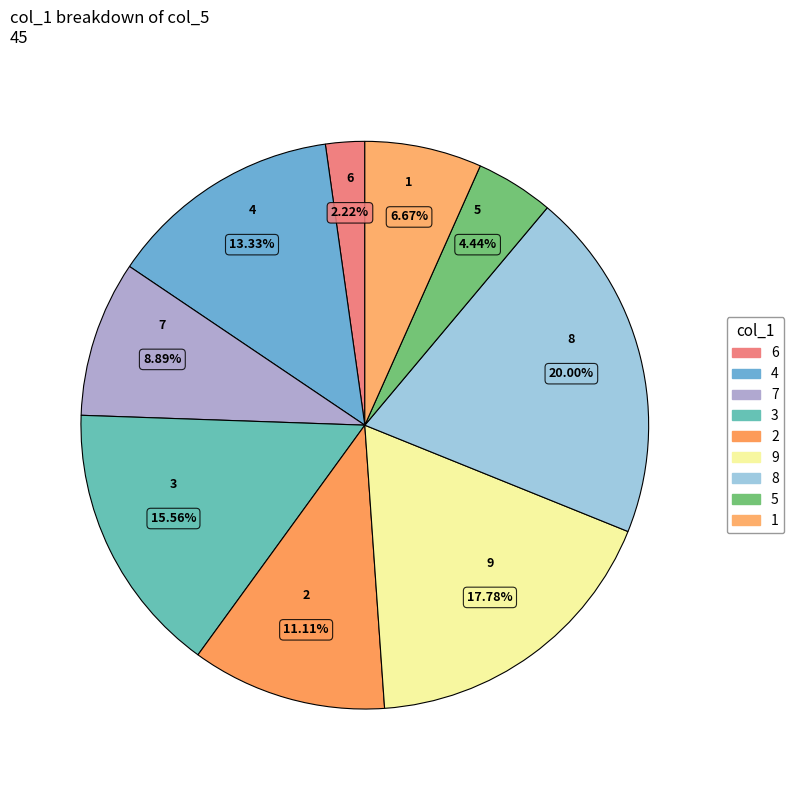

How many slices are in this pie chart?

9